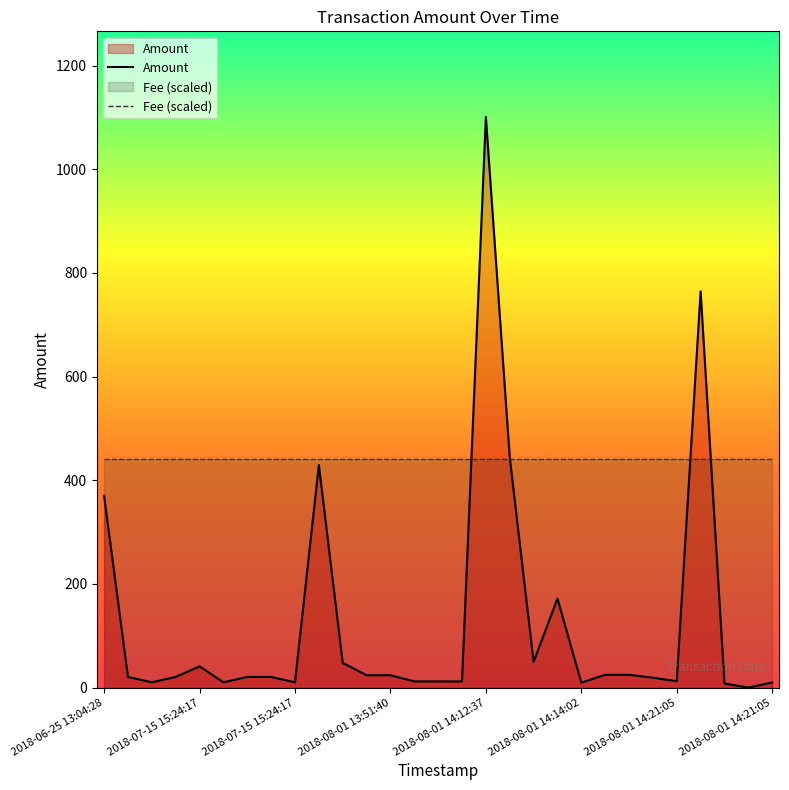

Count the number of data series in this chart.

2